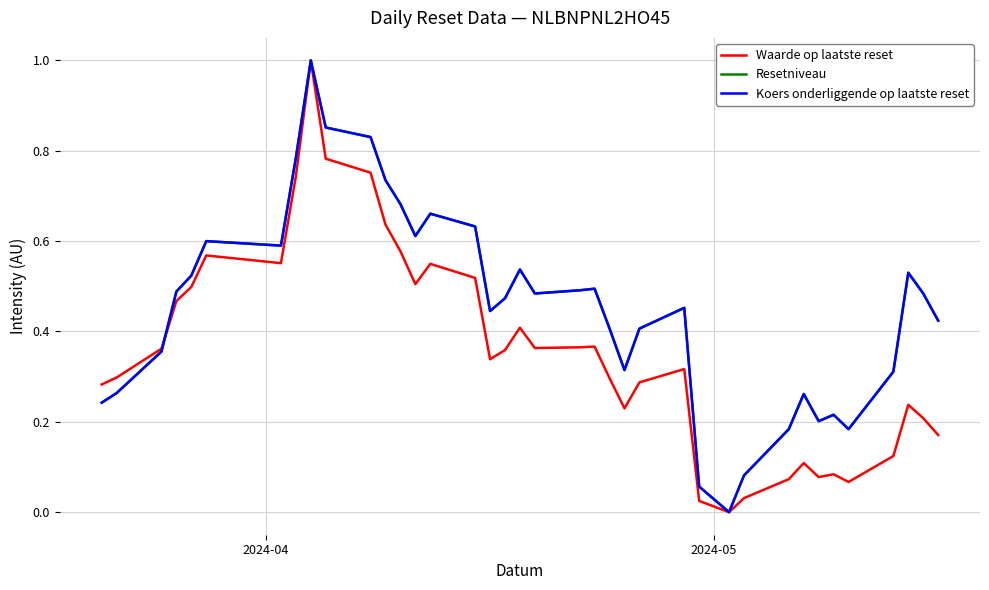

What is the maximum value for Waarde op laatste reset?

1.0